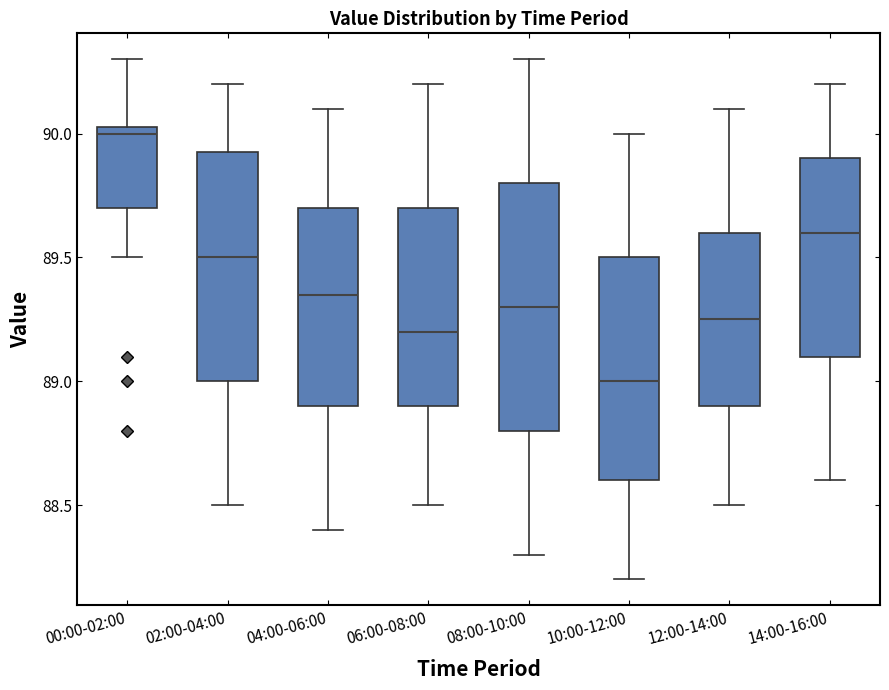

Which box has the lowest median line?

10:00-12:00